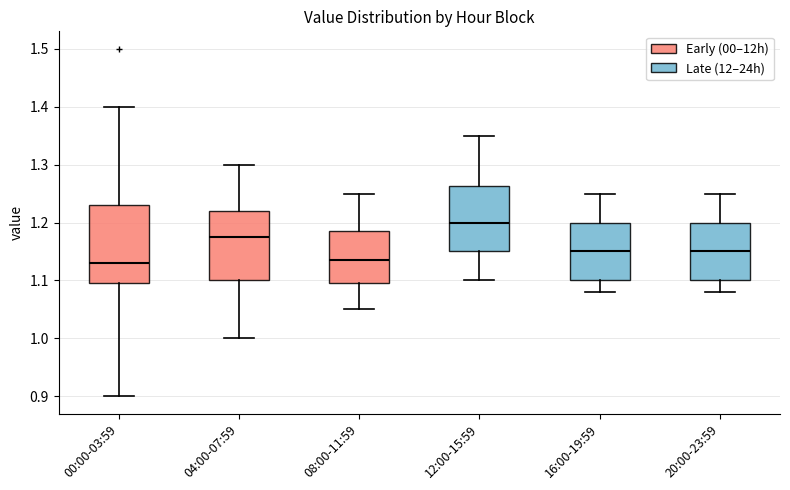

Where is the lower edge of the box for 00:00-03:59 on the y-axis? The values are not printed on the chart, so give them approximately, as read against the axis.

1.10